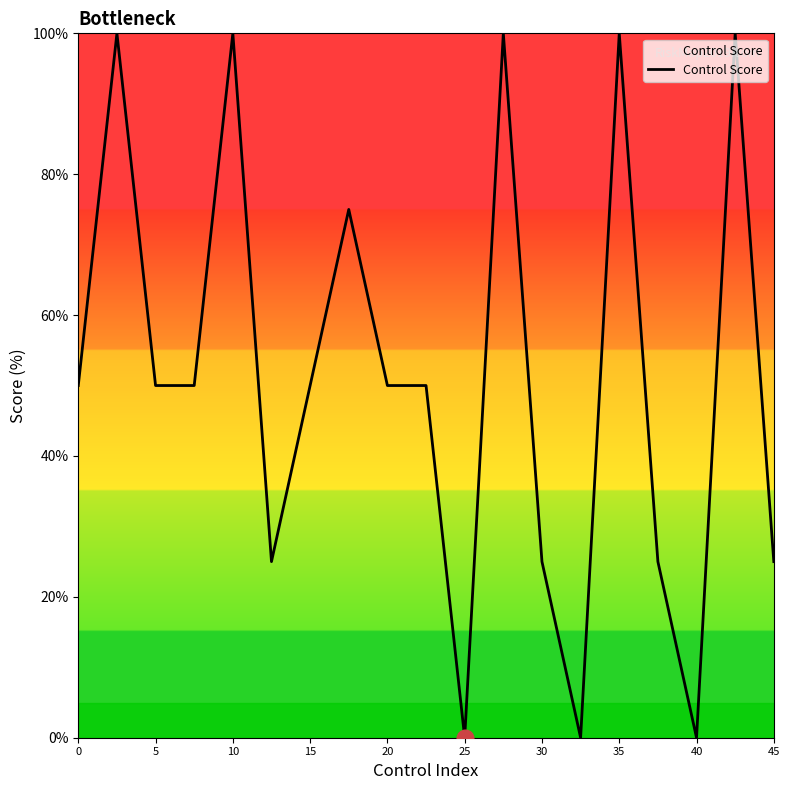

What is the difference between the maximum and minimum values?

100